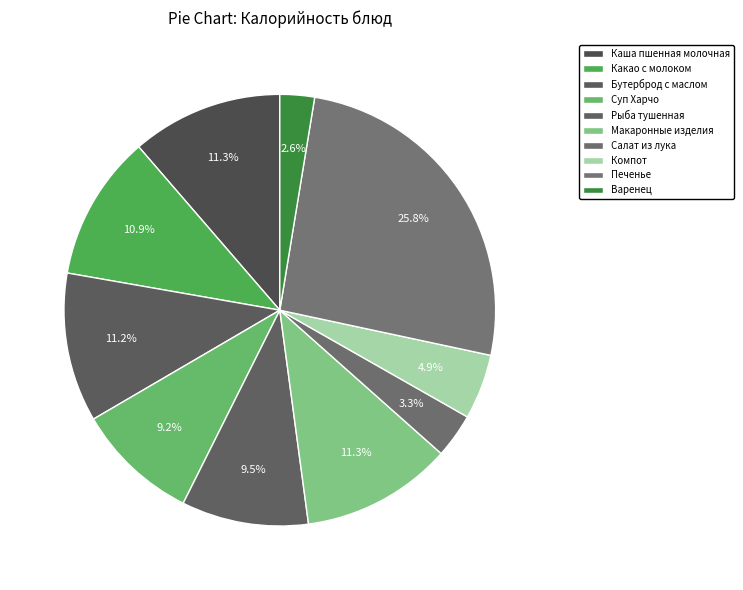

How many slices are in this pie chart?

10